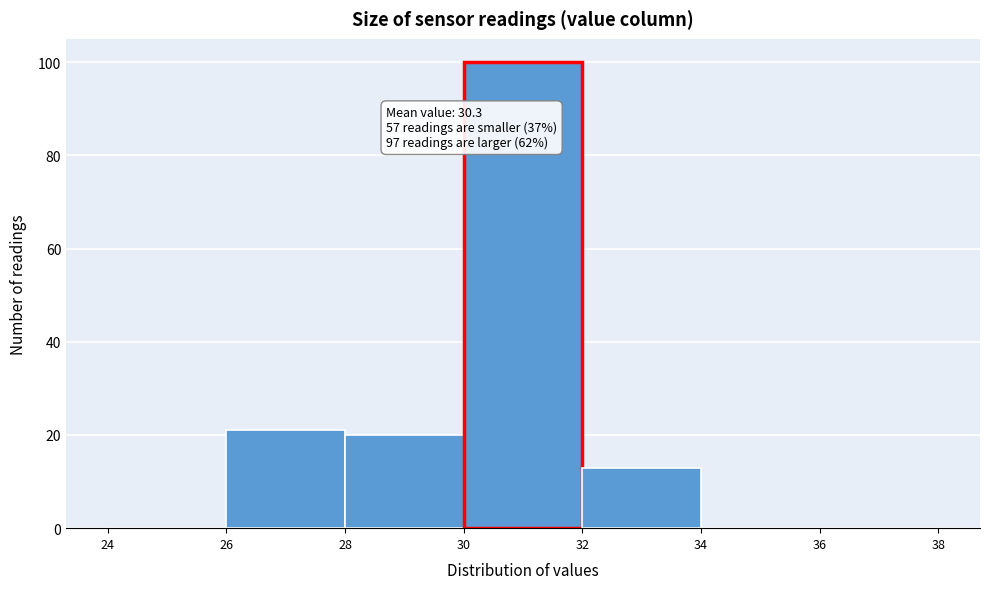

Over which range of the x-axis is the bar tallest?

30 to 32